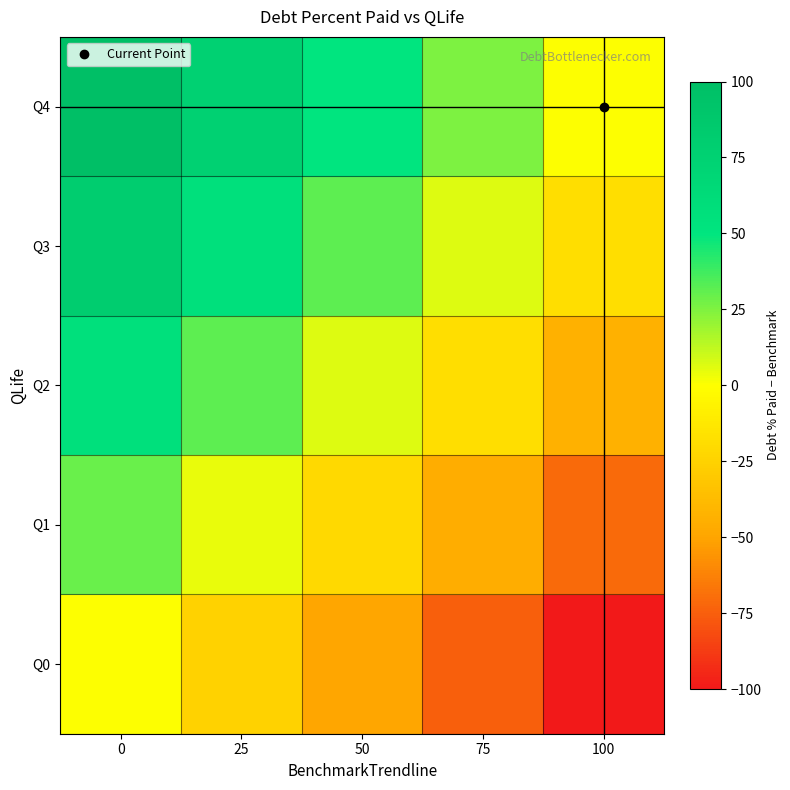

How many distinct data groups are displayed?

5